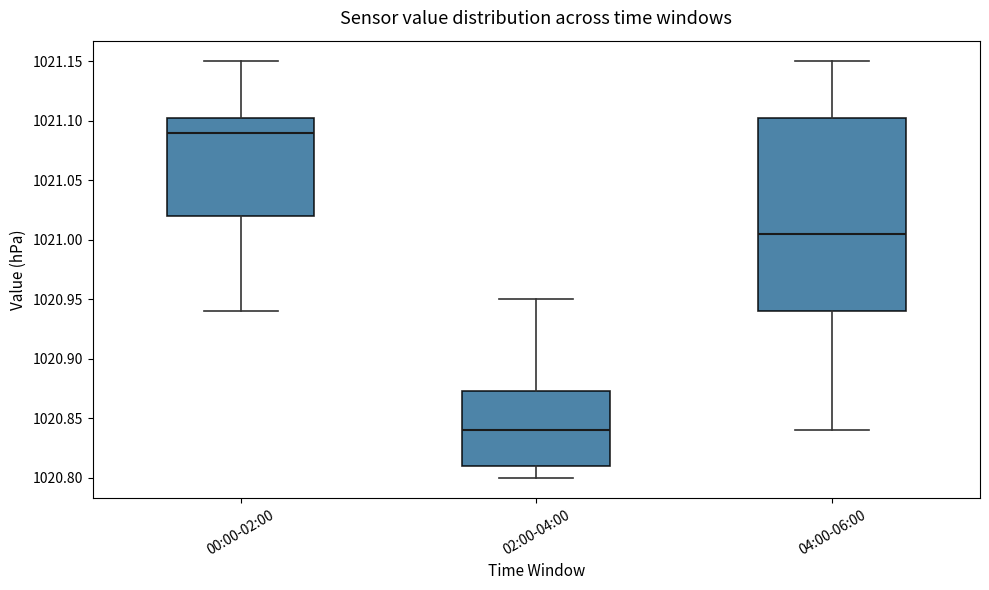

Reading left to right, transcribe this box plot: for each box, give where its median line is, the range the box spans, and where its two whiskers end, as read against the y-axis. The values are not printed on the chart, so give them approximately, as read against the axis.

00:00-02:00: median 1021.090, box 1021.020 to 1021.105, whiskers 1020.940 to 1021.150
02:00-04:00: median 1020.840, box 1020.810 to 1020.875, whiskers 1020.800 to 1020.950
04:00-06:00: median 1021.005, box 1020.940 to 1021.105, whiskers 1020.840 to 1021.150